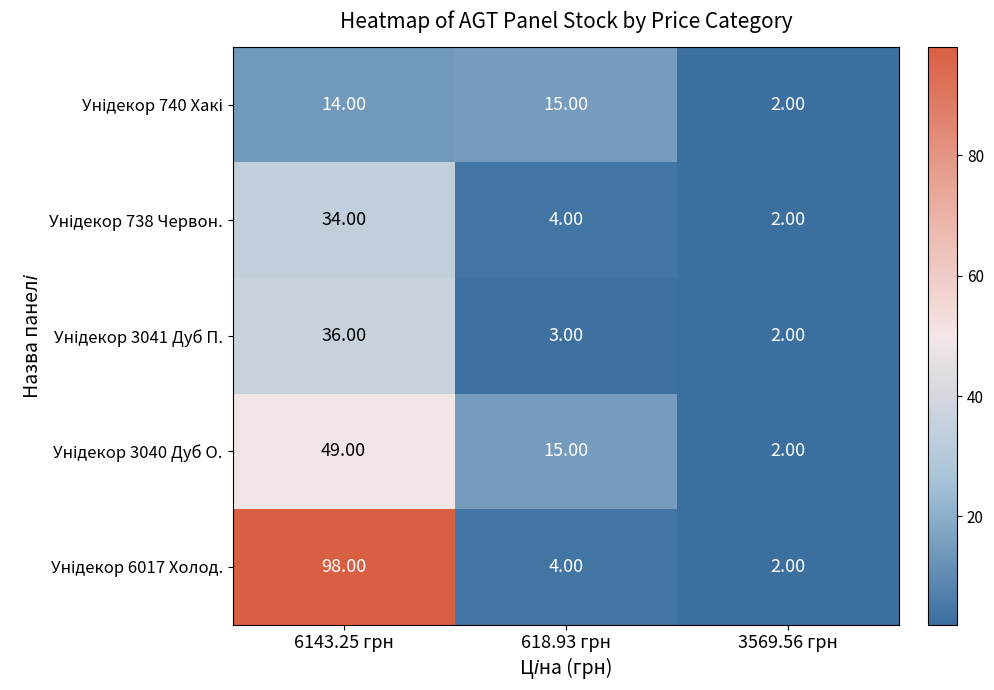

What is the total value across all series at 618.93 грн?

41